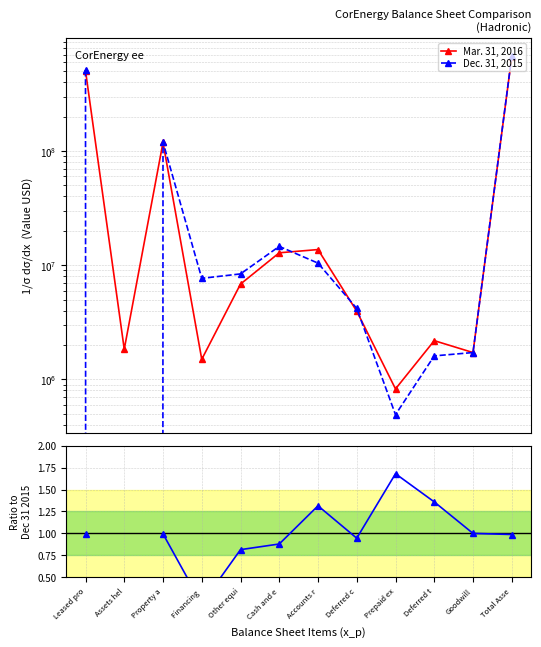

Is the value of Ratio to Dec 31 2015 at Prepaid ex greater than the value of Mar. 31, 2016 at Financing ?

No